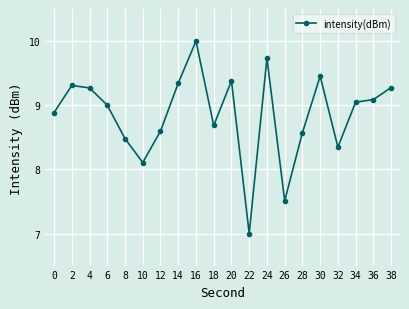

How many interior local valleys (lower than both neighbors) does the data have?

5